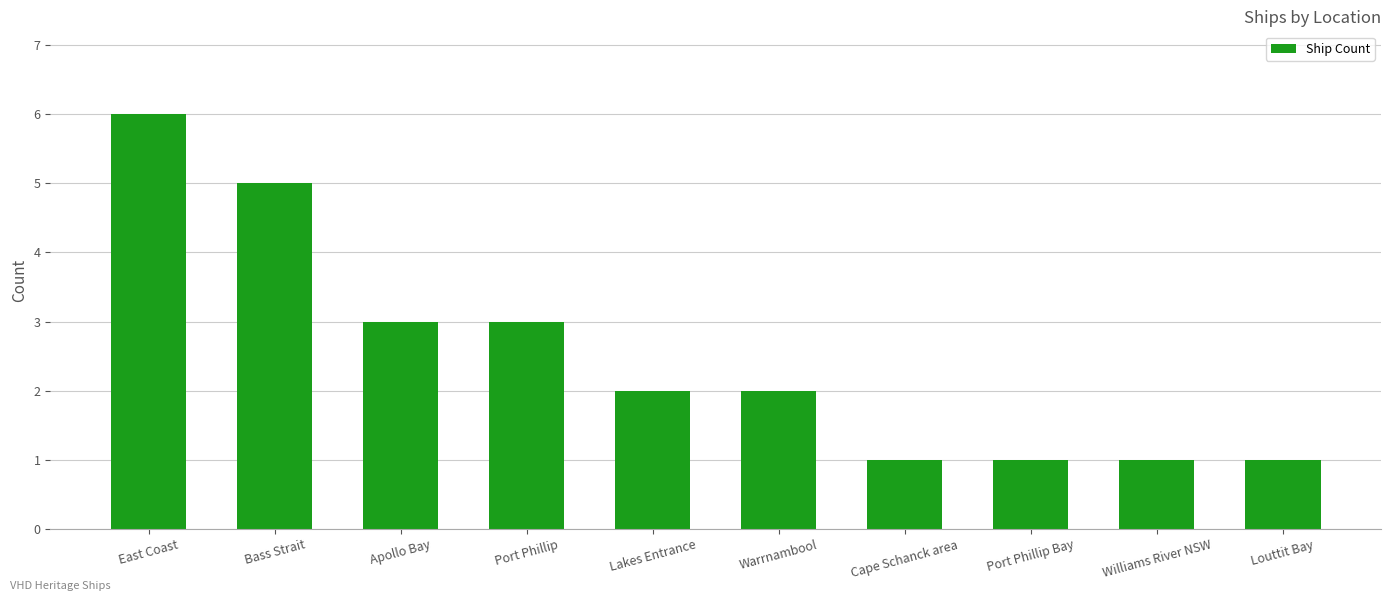

The chart shows a value of 2 at Warrnambool. True or false?

True